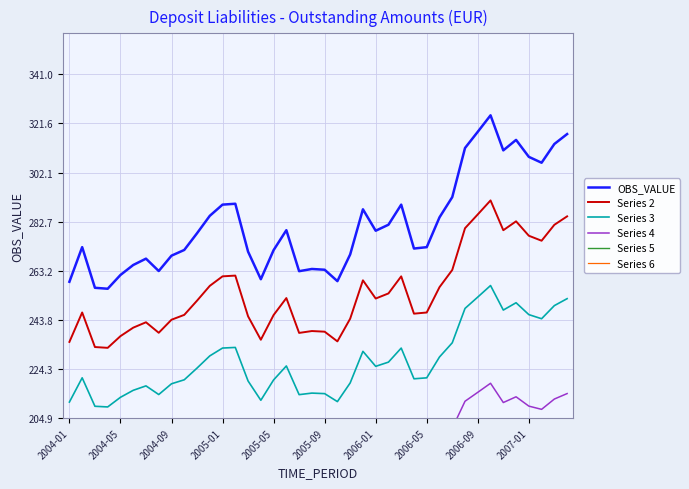

True or false: Series 3 and Series 2 cross at least once.

False